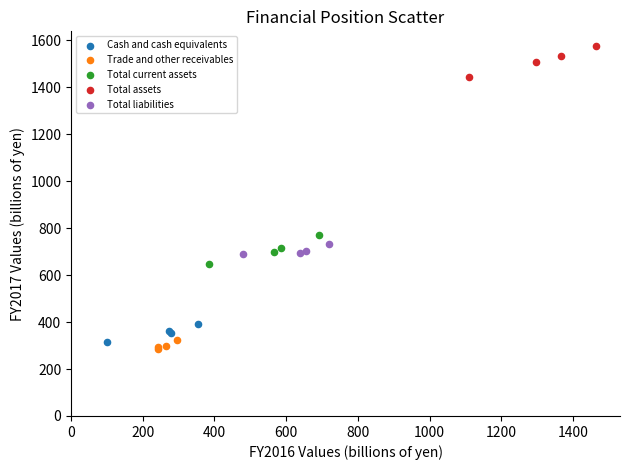

Which series contains the highest Y value?

Total assets